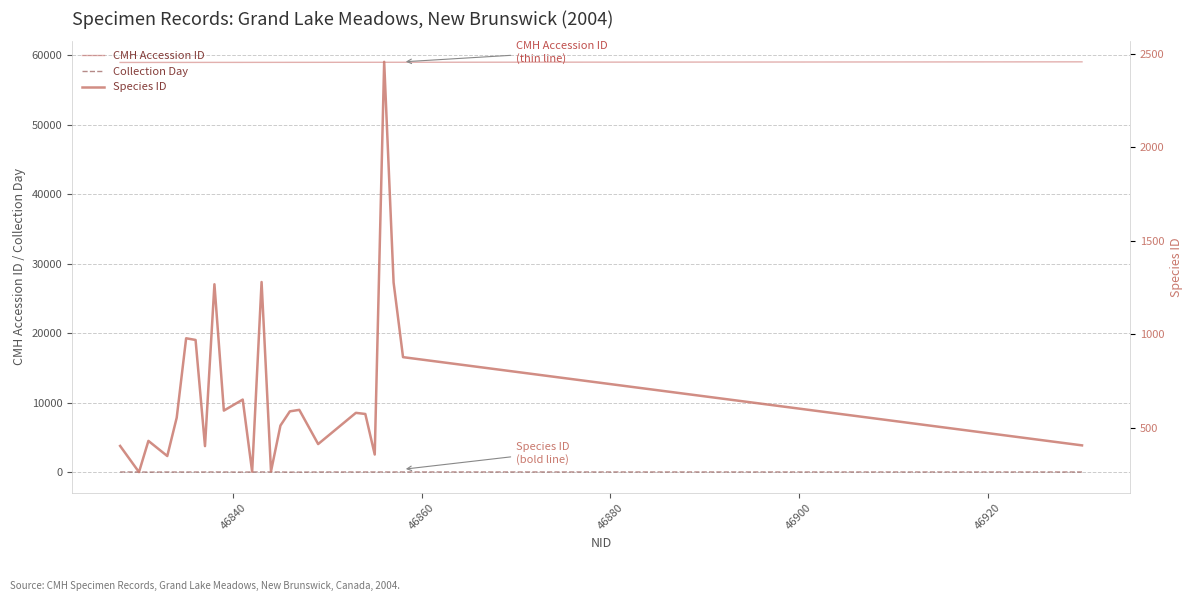

True or false: CMH Accession ID and Collection Day intersect in this chart.

False